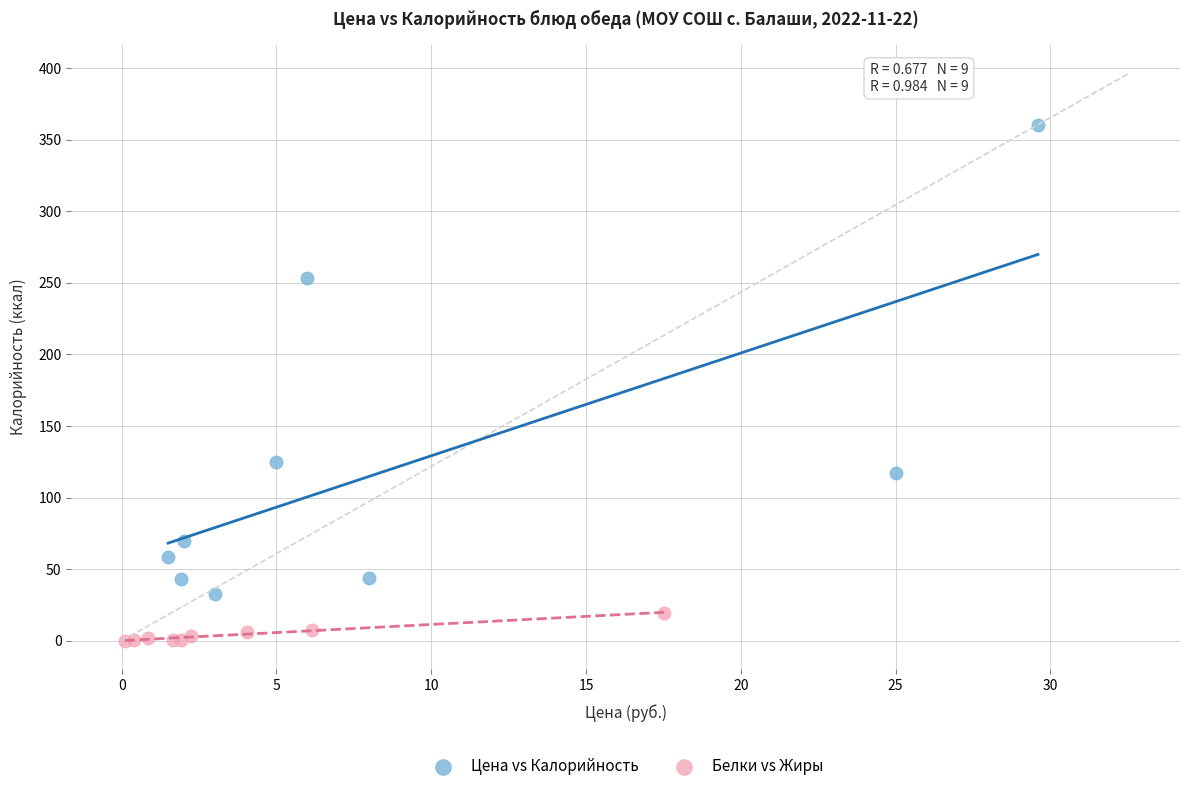

Which series has the widest spread of Y values?

Цена vs Калорийность